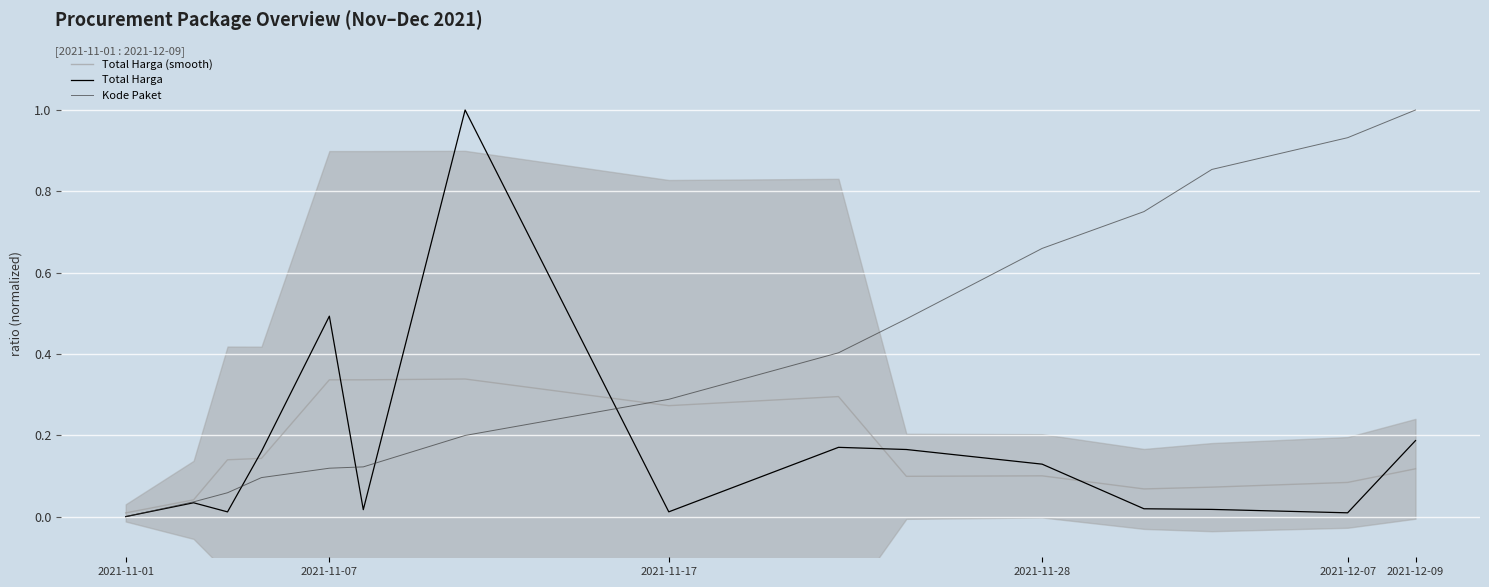

At which label does Total Harga (smooth) reach its minimum?

2021-11-01